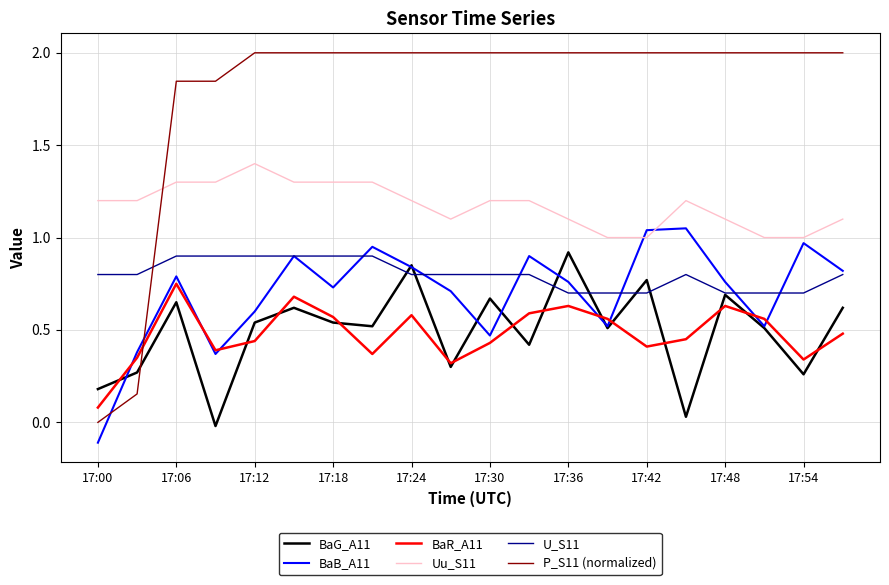

What is the maximum value shown in the chart?

2.0